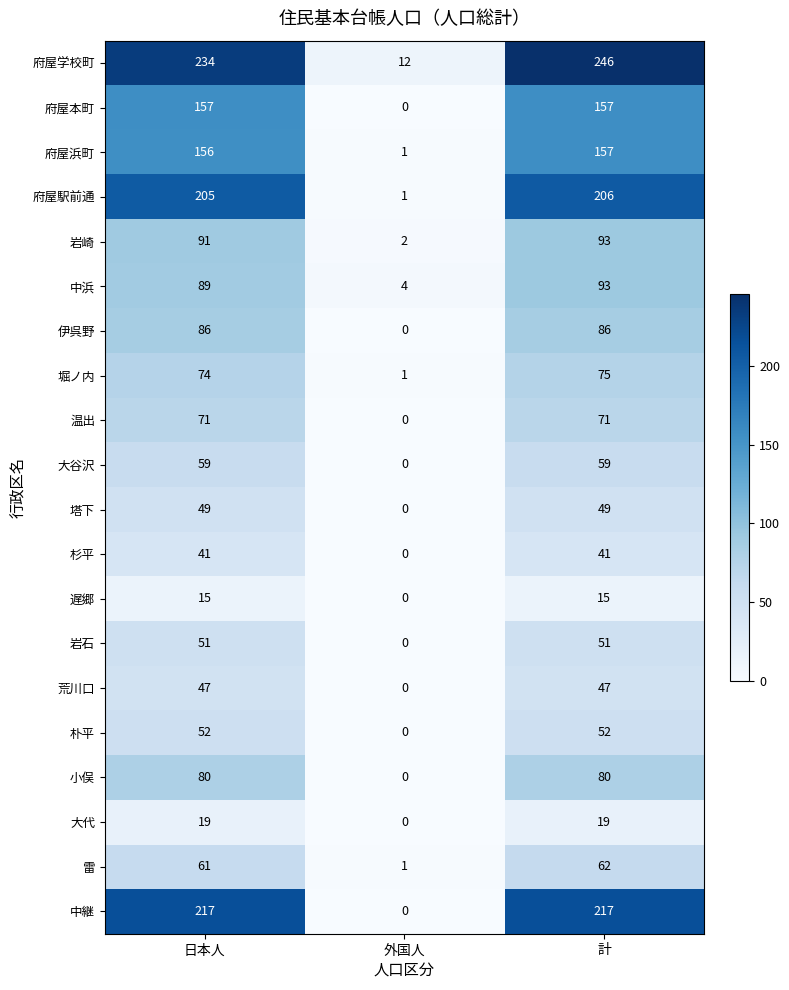

Count the 温出 values in the range 0 to 71.

3